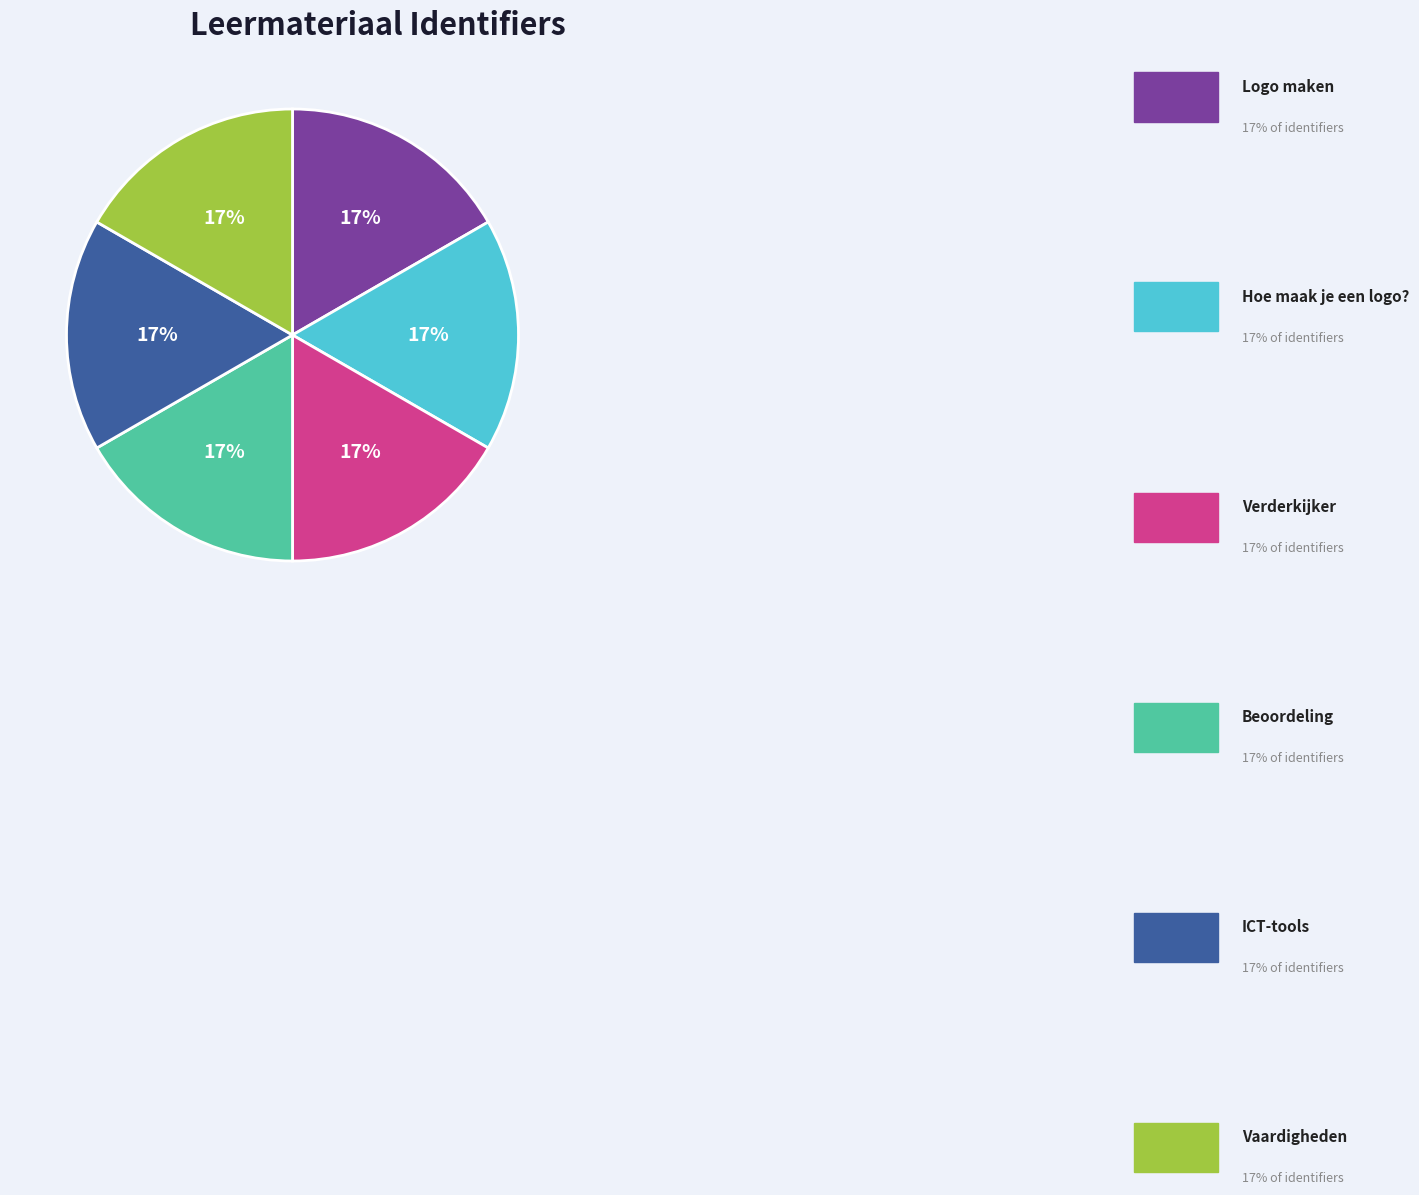

Is there a majority slice in this chart?

No